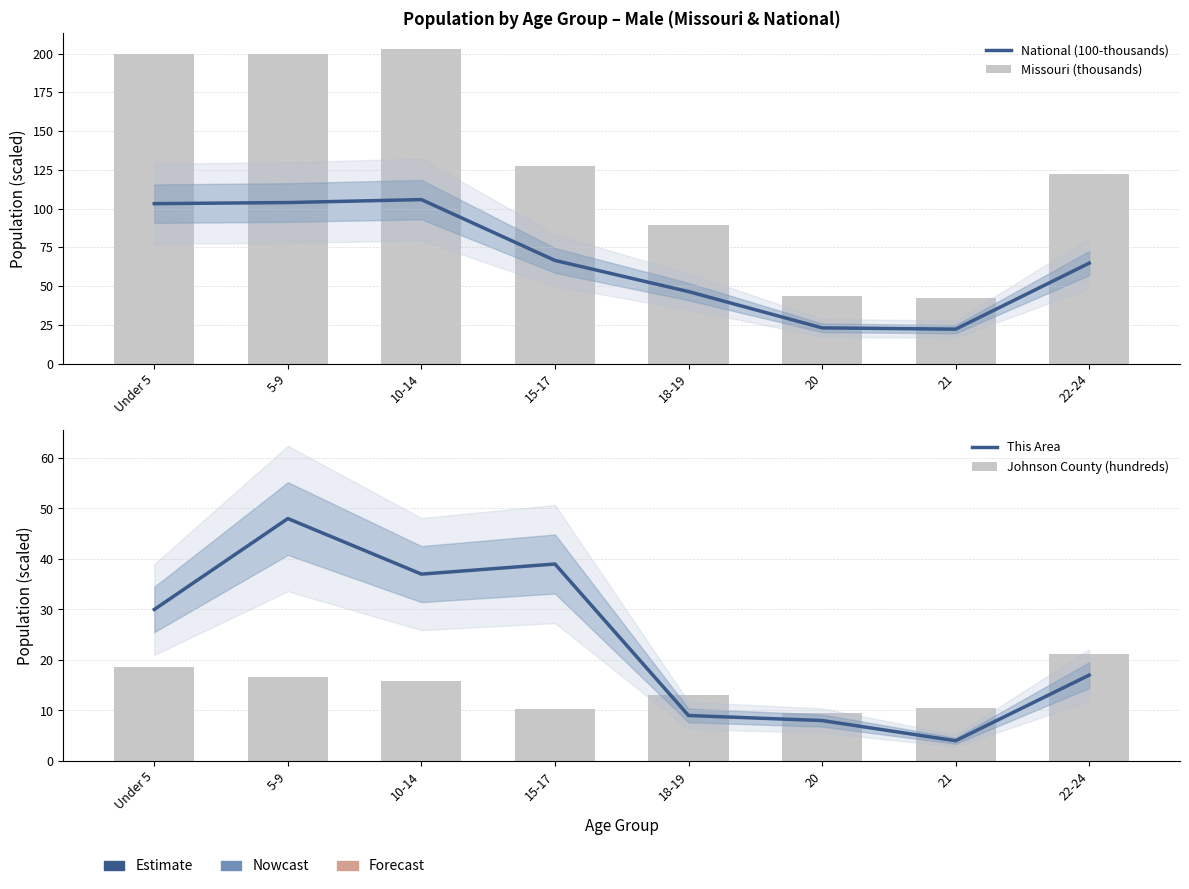

Between 5-9 and 21, which is larger?

5-9